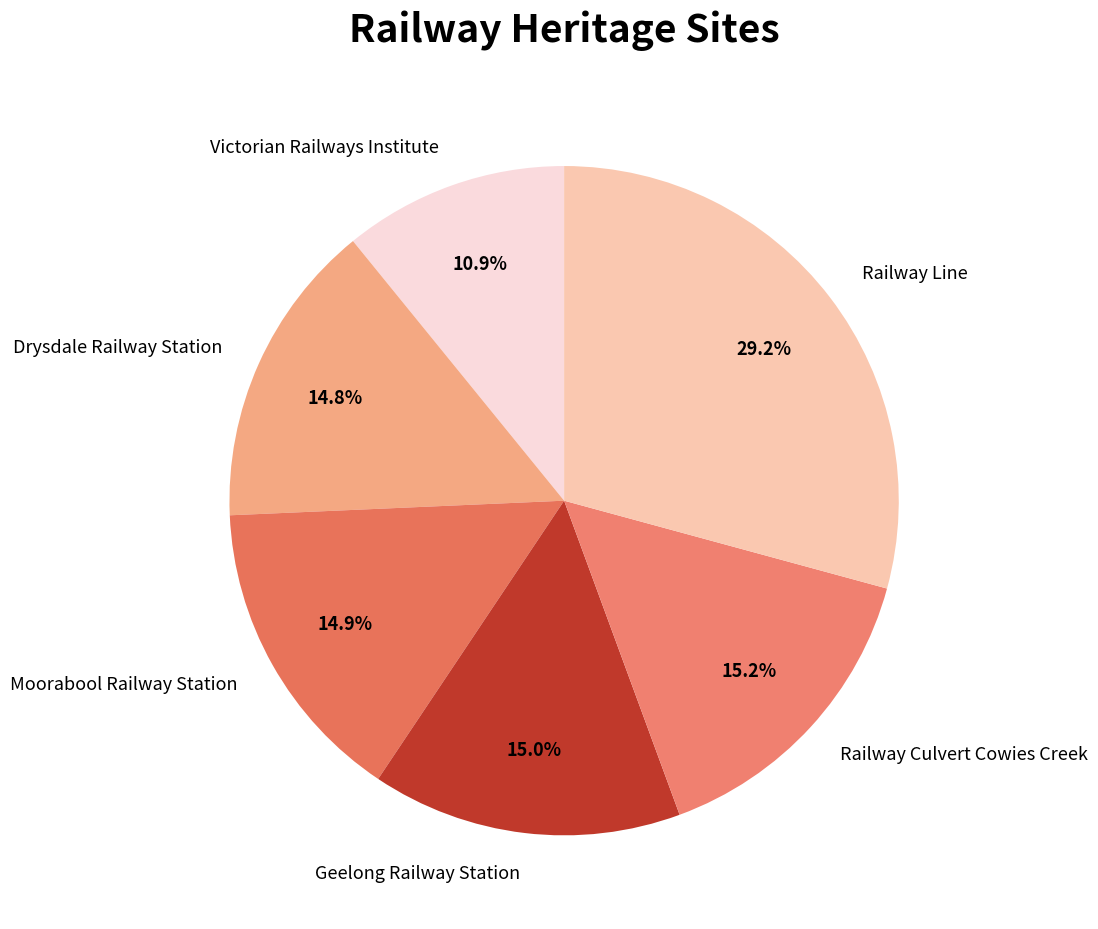

How many segments does this pie chart have?

6